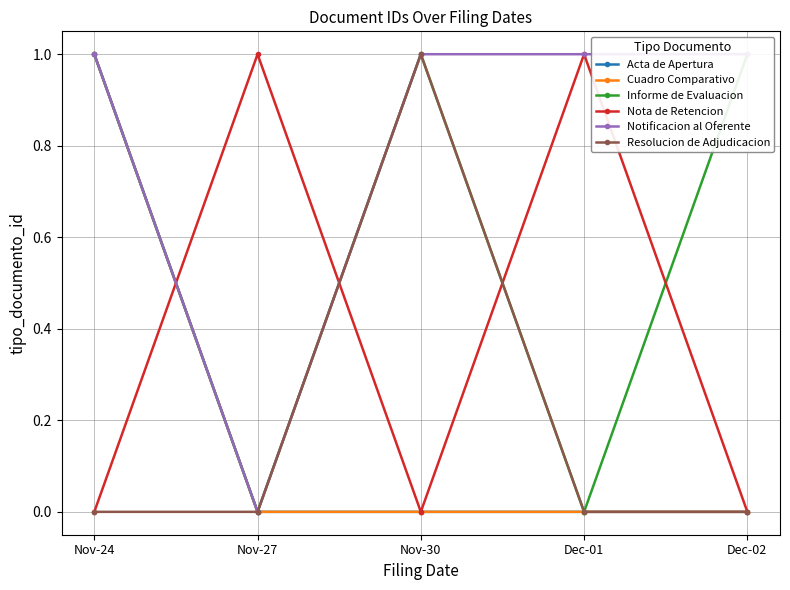

True or false: Acta de Apertura and Notificacion al Oferente cross at least once.

False